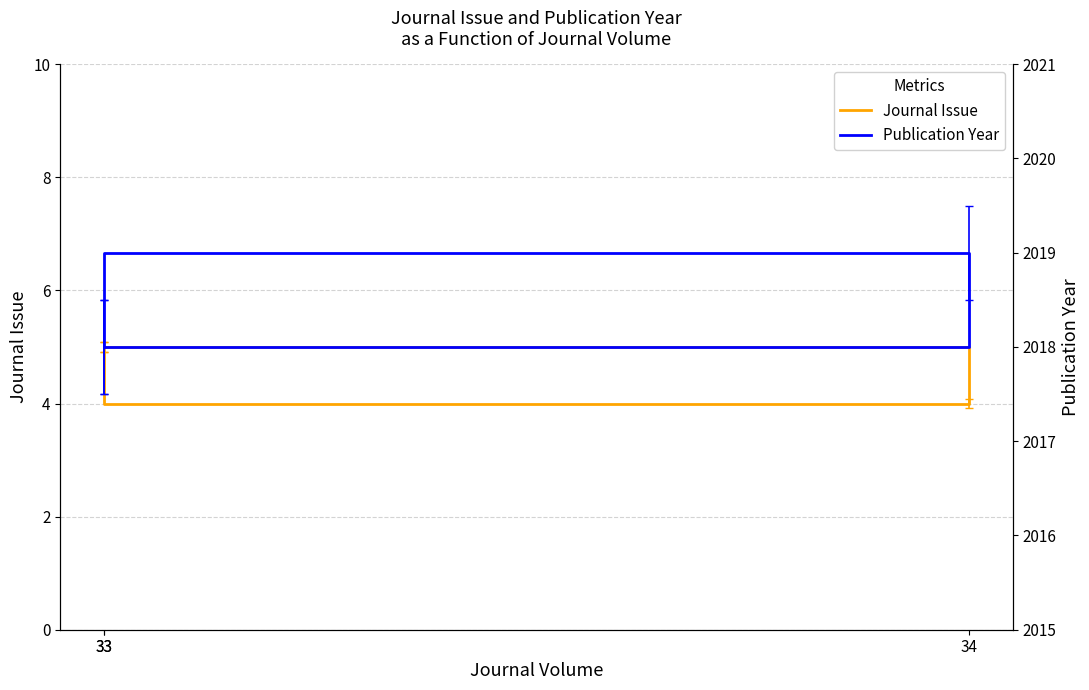

What is the lowest value of the Publication Year series?

2018